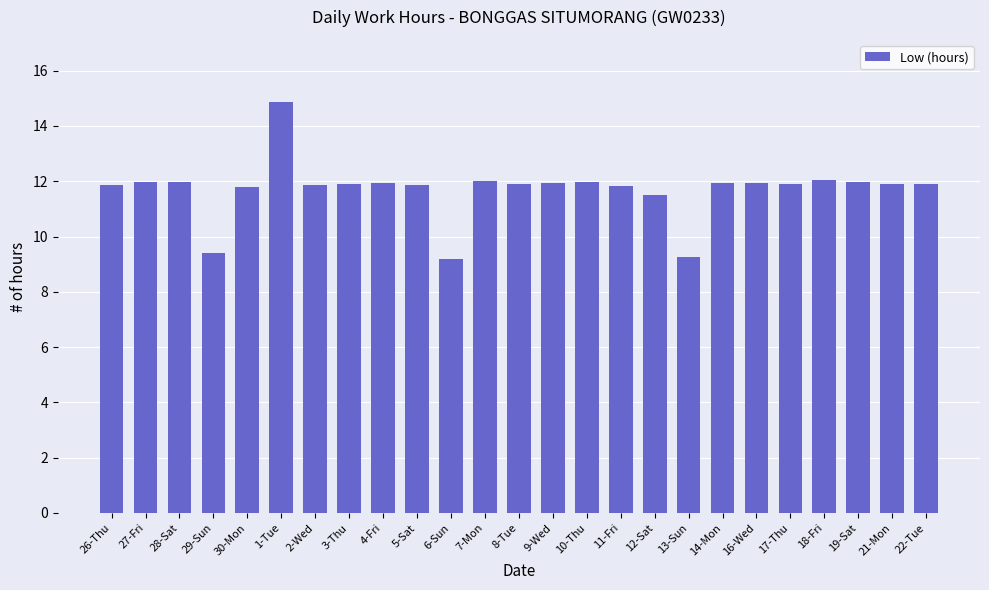

Is it true that the value at 28-Sat is 12.0?

True